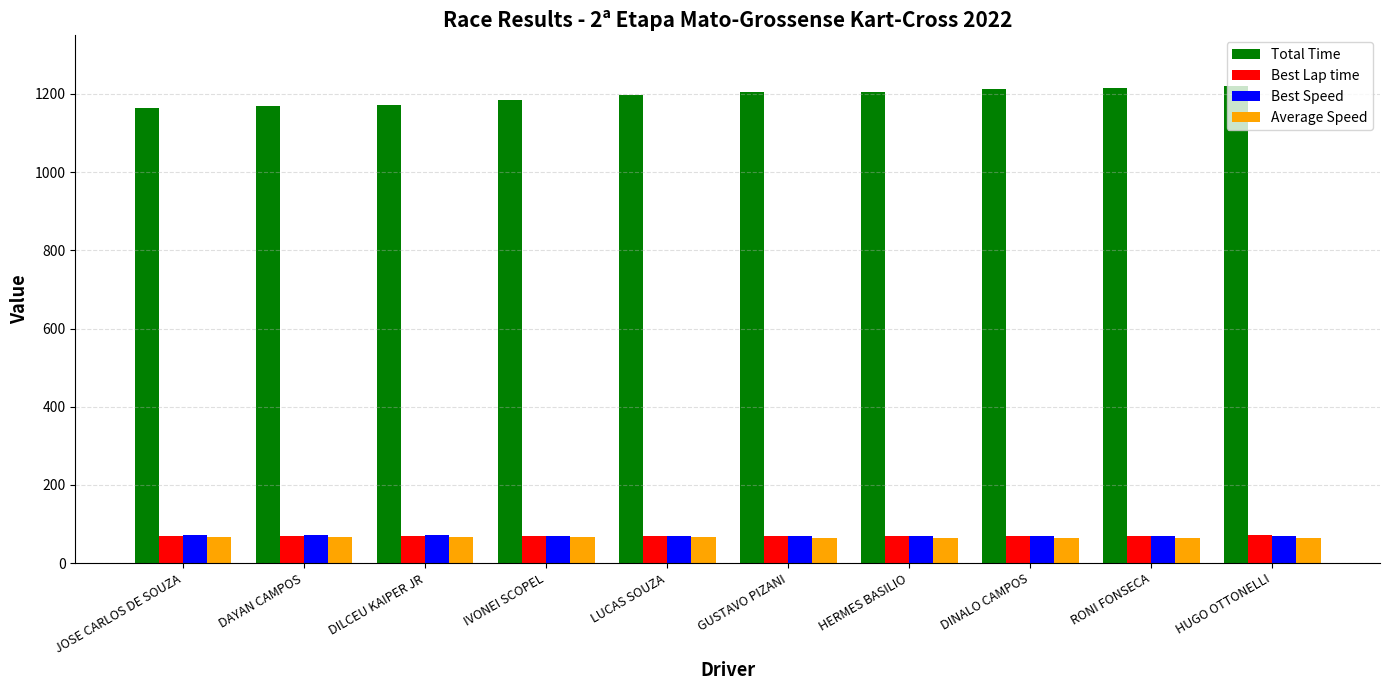

What is the label of the 7th bar from the right?

IVONEI SCOPEL